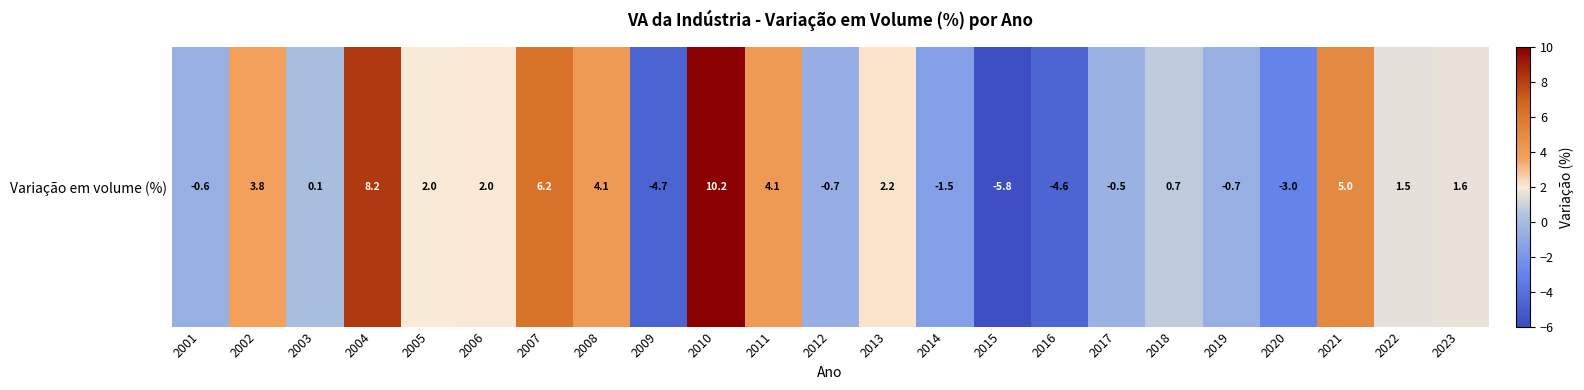

The chart shows a value of -1.5 at 2014. True or false?

True